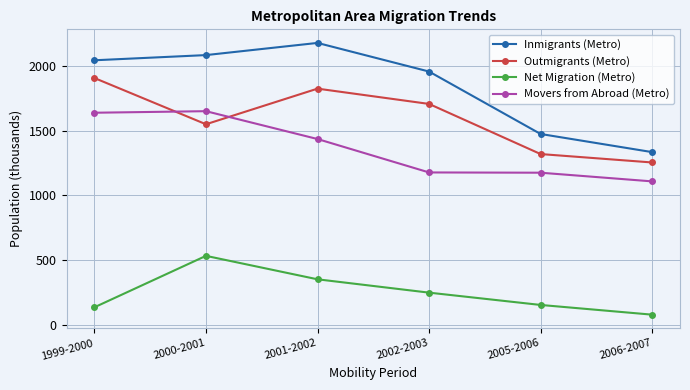

In Outmigrants (Metro), how many points are higher than both neighbors (excluding endpoints)?

1